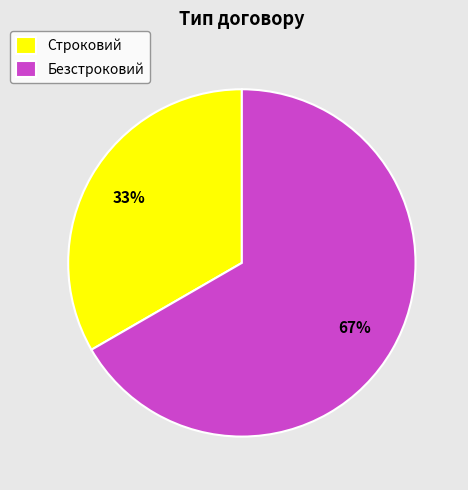

What is the majority slice?

Безстроковий